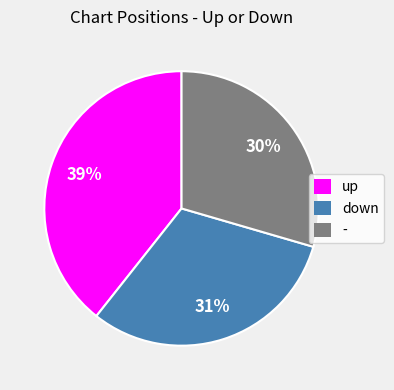

The down slice represents 31% of the pie. True or false?

True